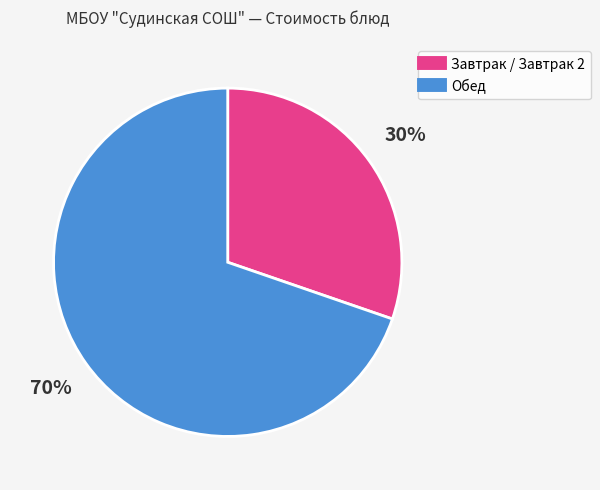

Is there any slice that represents more than half of the pie?

Yes